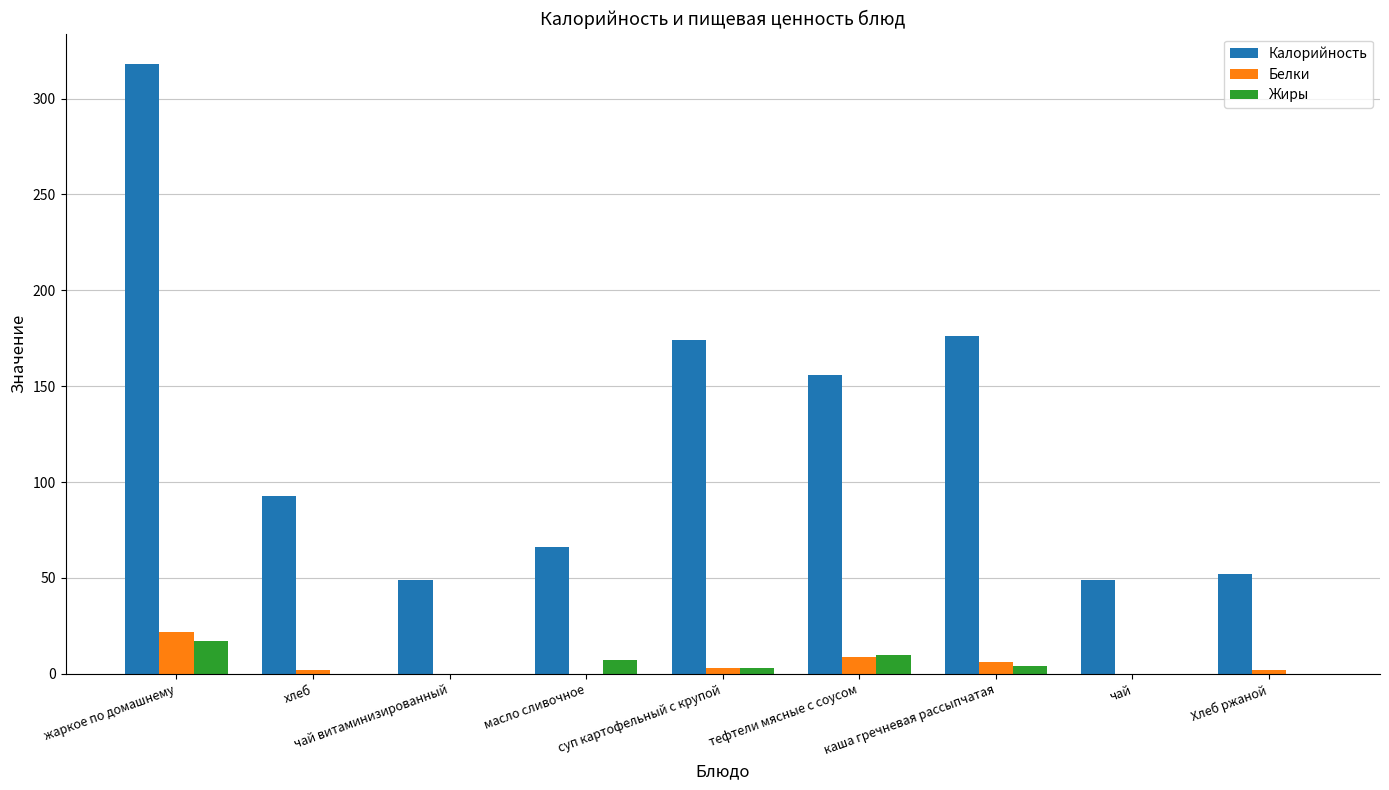

Is it true that Калорийность equals 207 at тефтели мясные с соусом?

False